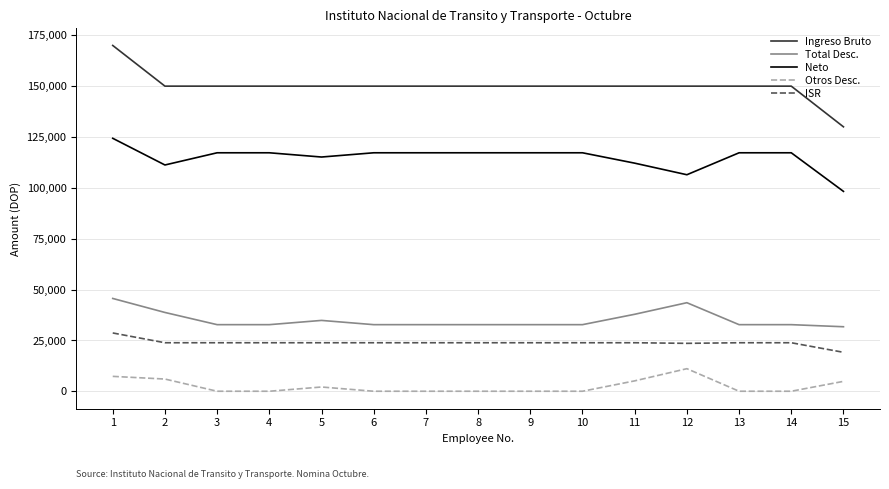

Which series has the widest spread of values?

Ingreso Bruto